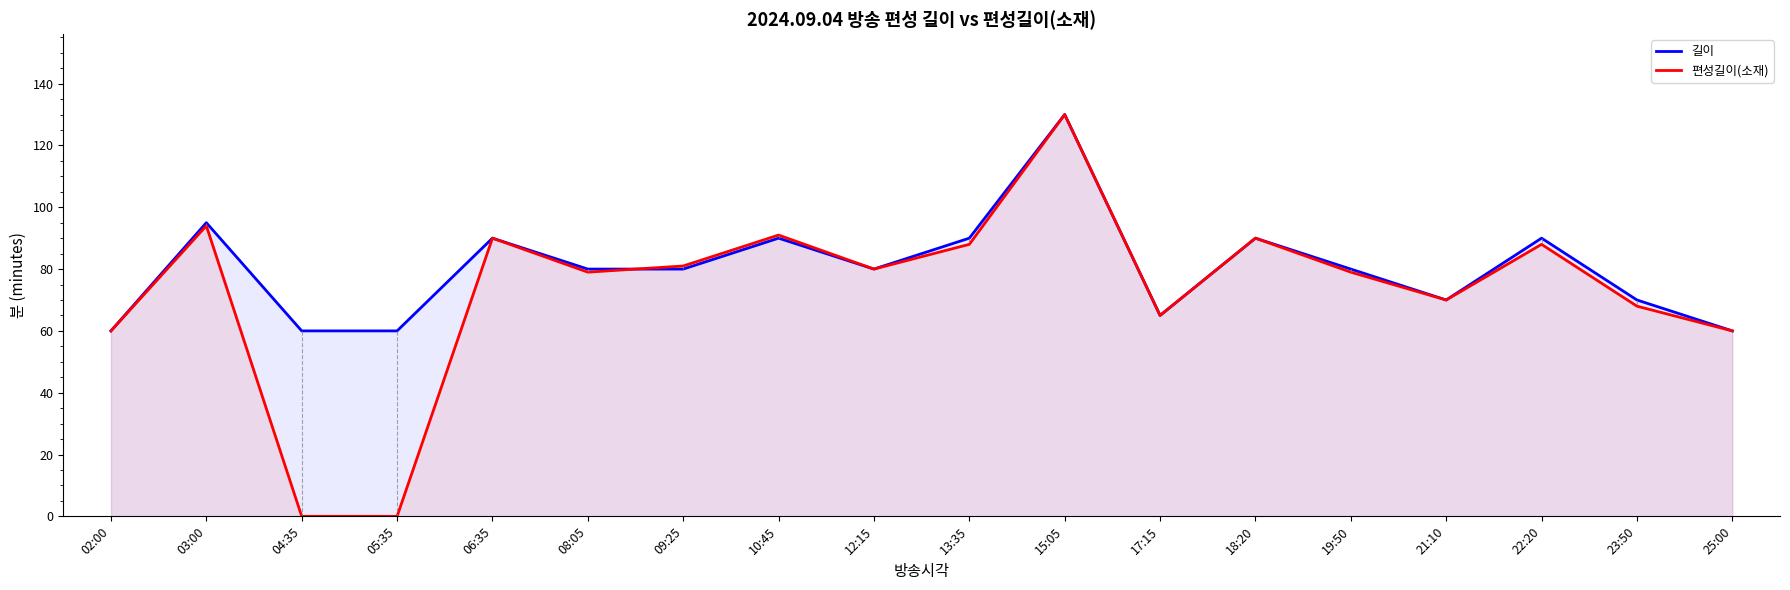

Is the value of 길이 at 15:05 greater than the value of 편성길이(소재) at 13:35?

Yes